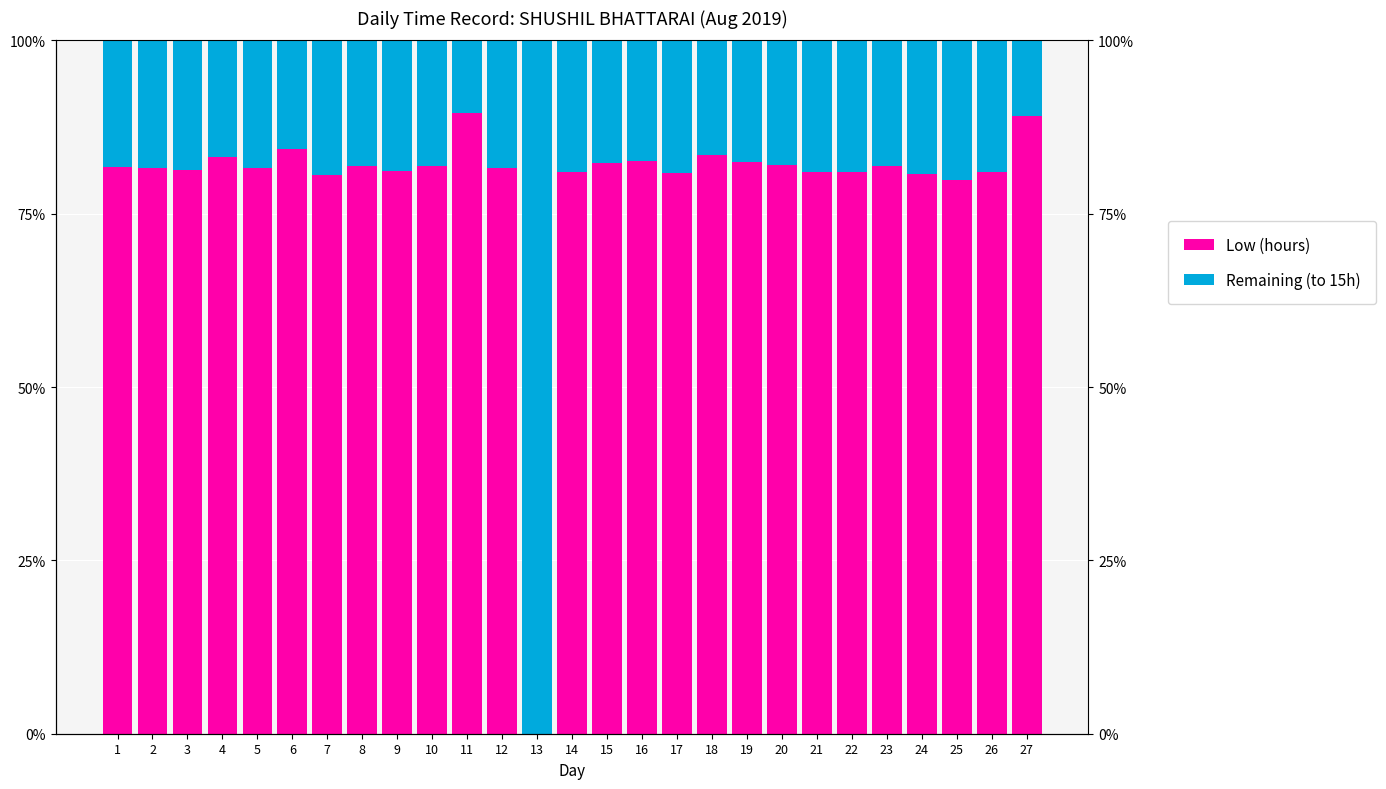

Reading right to left, what are all the values shown in this chart?

Low (hours): 13.4	12.2	12.0	12.1	12.3	12.2	12.2	12.3	12.4	12.5	12.1	12.4	12.3	12.2	0.0	12.2	13.4	12.3	12.2	12.3	12.1	12.7	12.2	12.5	12.2	12.2	12.2
Remaining (to 15h): 1.6	2.8	3.0	2.9	2.7	2.8	2.8	2.7	2.6	2.5	2.9	2.6	2.7	2.8	15.0	2.8	1.6	2.7	2.8	2.7	2.9	2.3	2.8	2.5	2.8	2.8	2.8